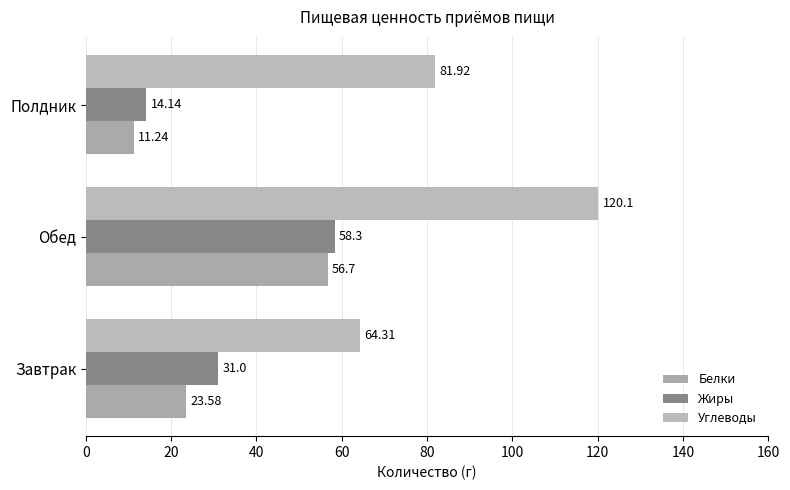

Where is Углеводы nearest to the value 92?

Полдник